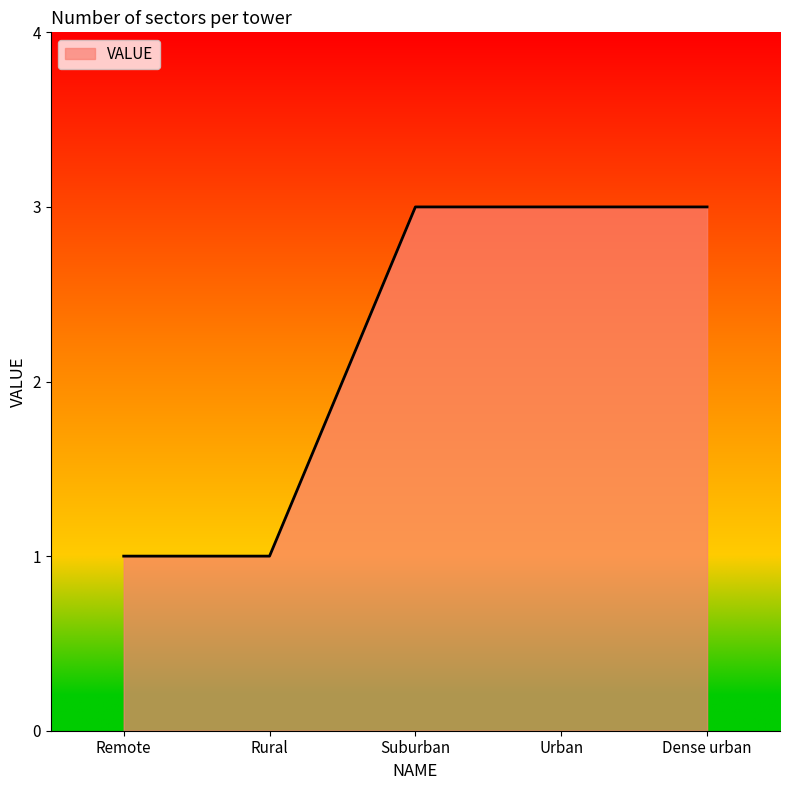

What is the change in value from Remote to Urban?

+2